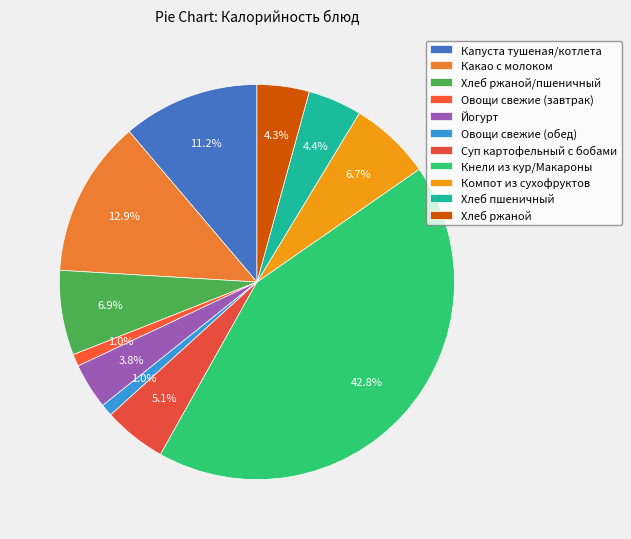

Is it true that Компот из сухофруктов is 7% of the pie?

True